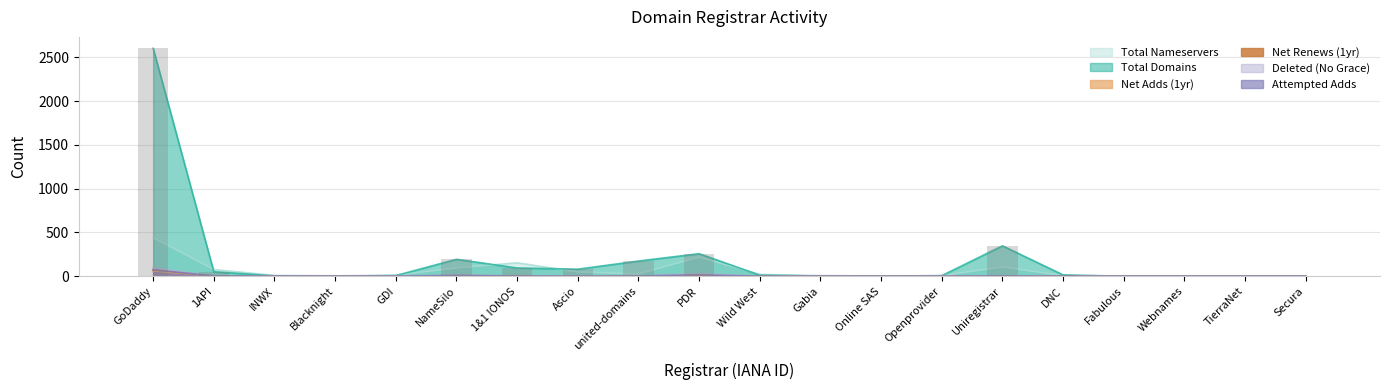

True or false: attempted-adds has a value of 109 at GoDaddy.

False